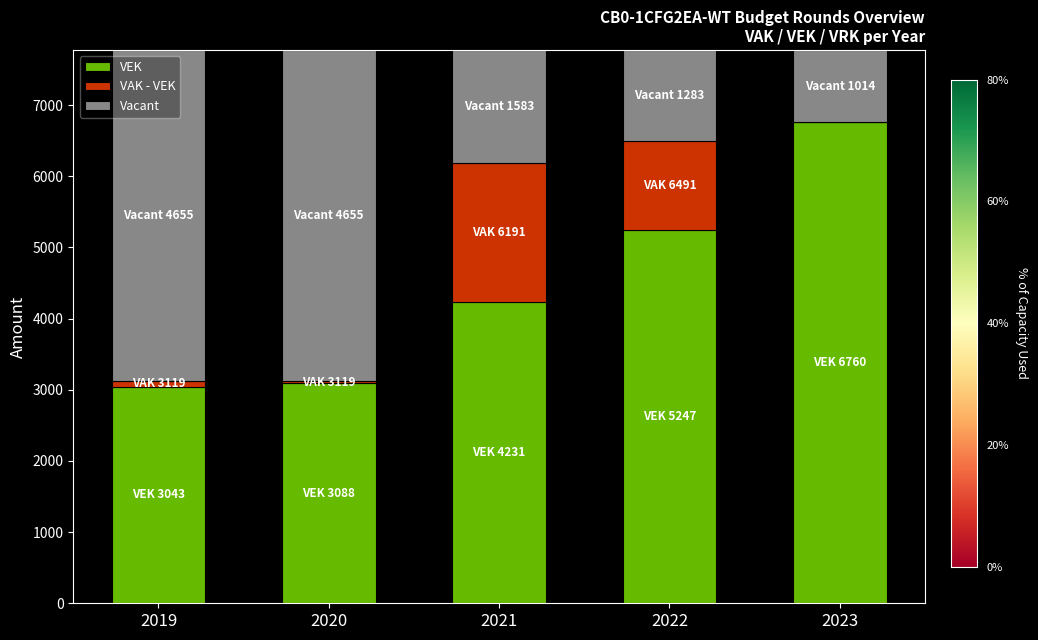

What are all the series names shown in the legend?

VEK, VAK - VEK, Vacant